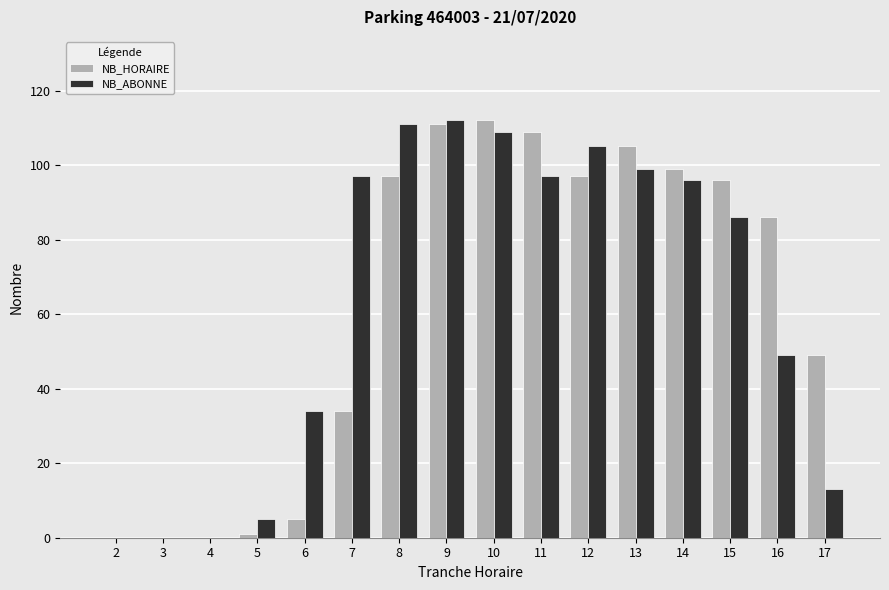

Between 3 and 11, which series saw the biggest shift?

NB_HORAIRE